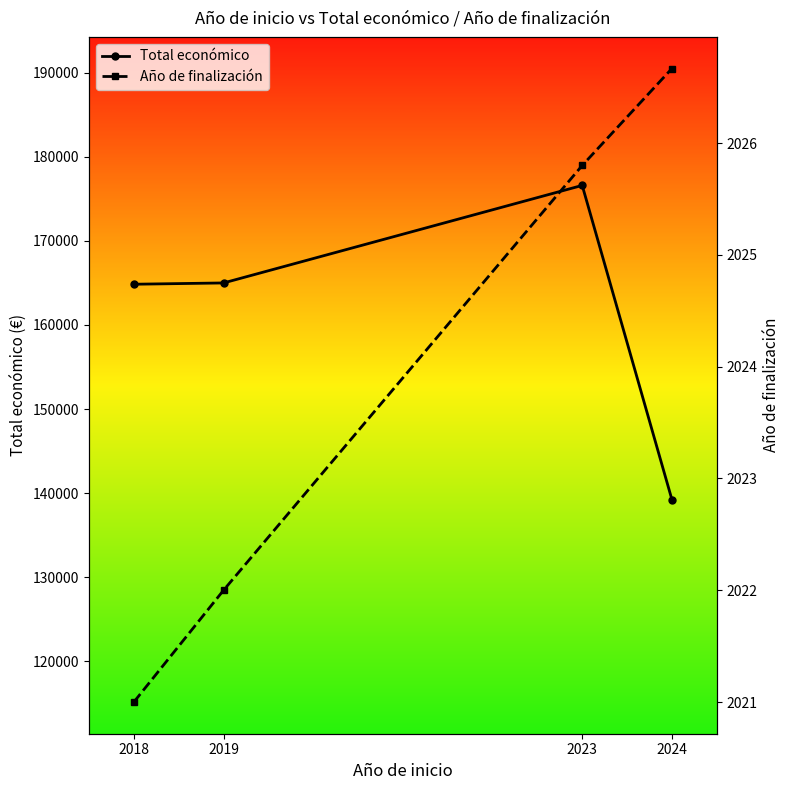

Rank the categories by Año de finalización value from highest to lowest.

2024, 2023, 2019, 2018